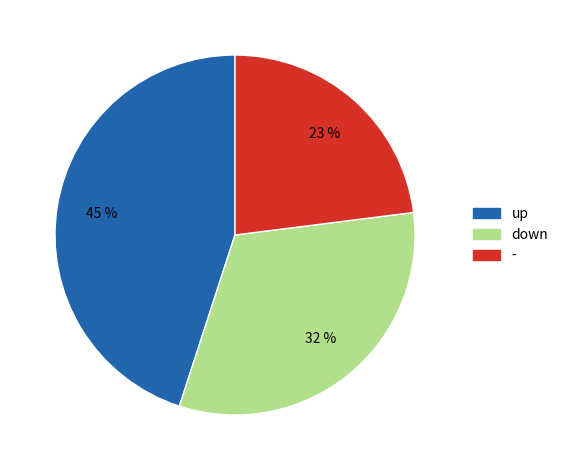

Is the sum of - and up greater than half?

Yes